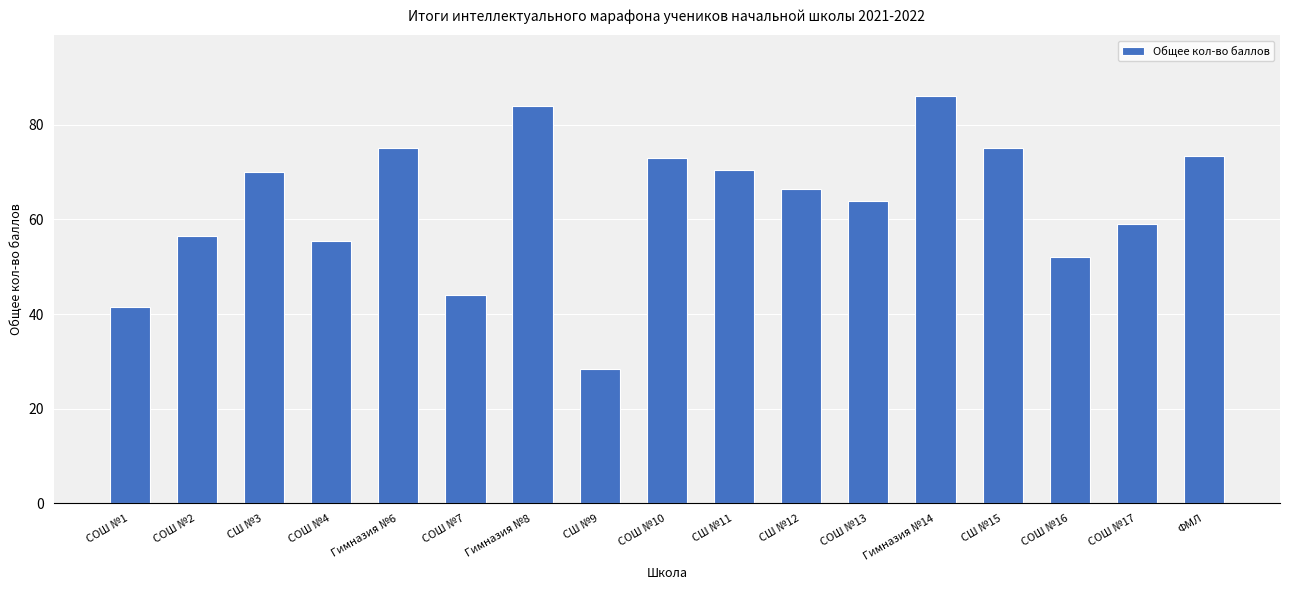

Count the number of data series in this chart.

1